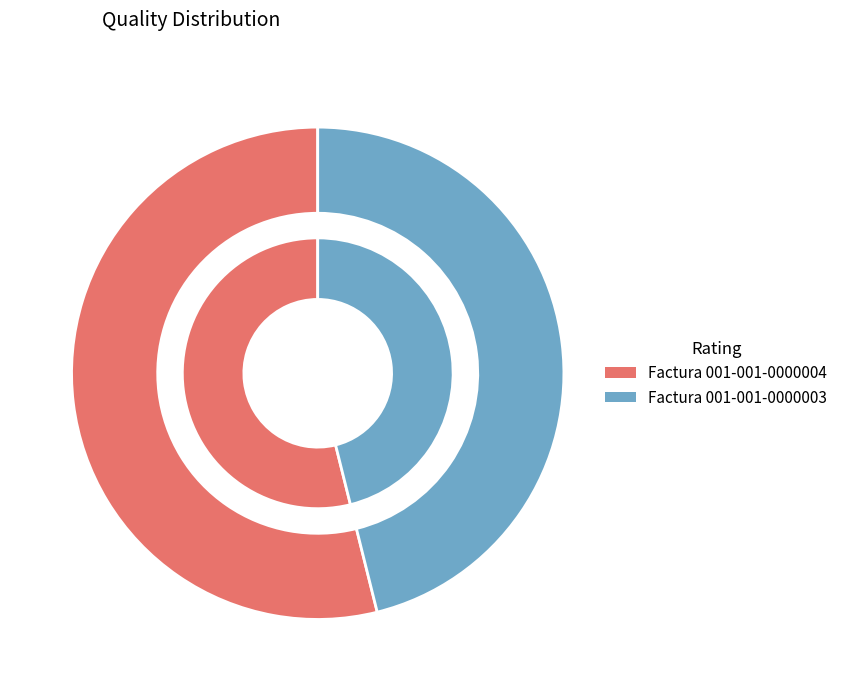

Which slice is the largest?

Factura 001-001-0000004